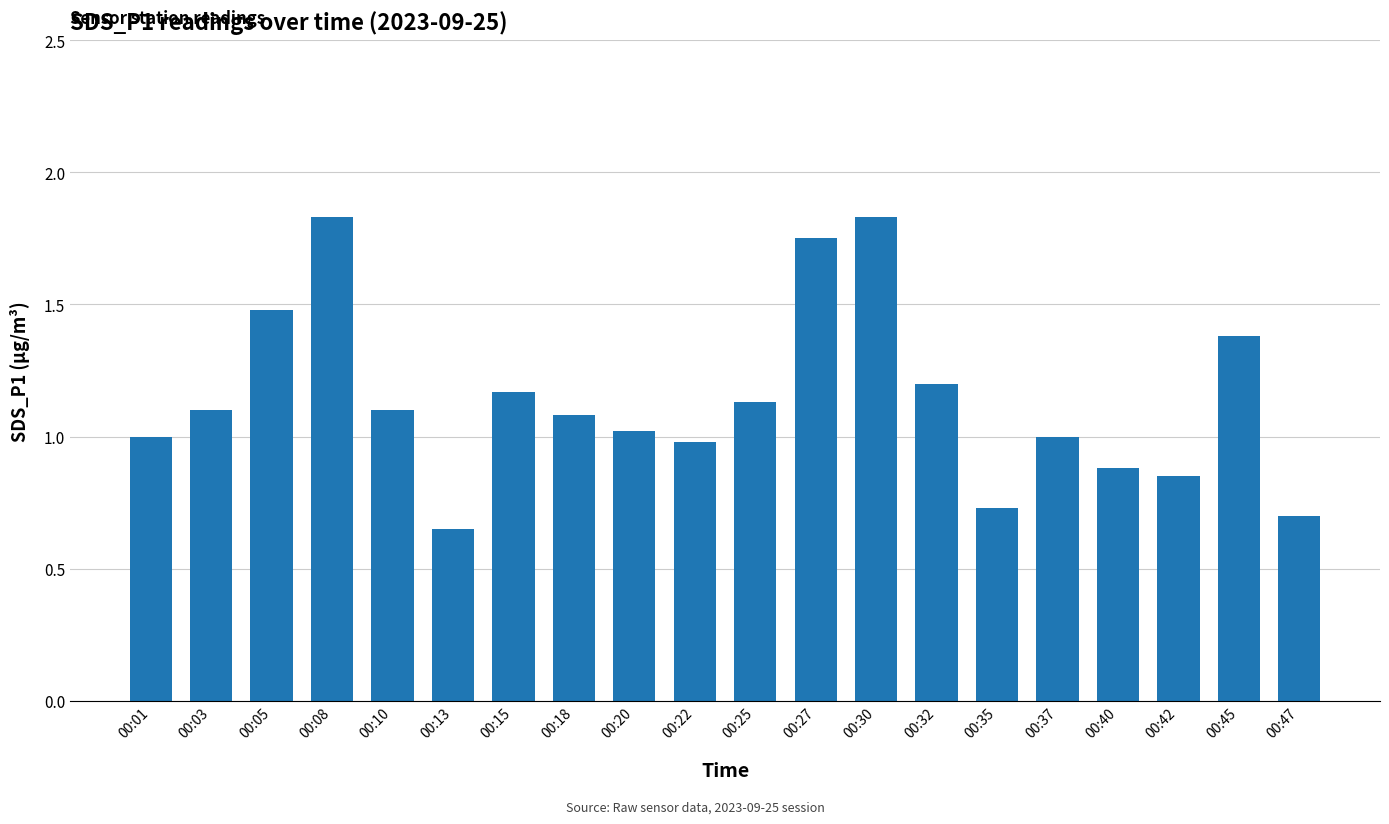

Is it true that the value at 00:30 is 0.4?

False